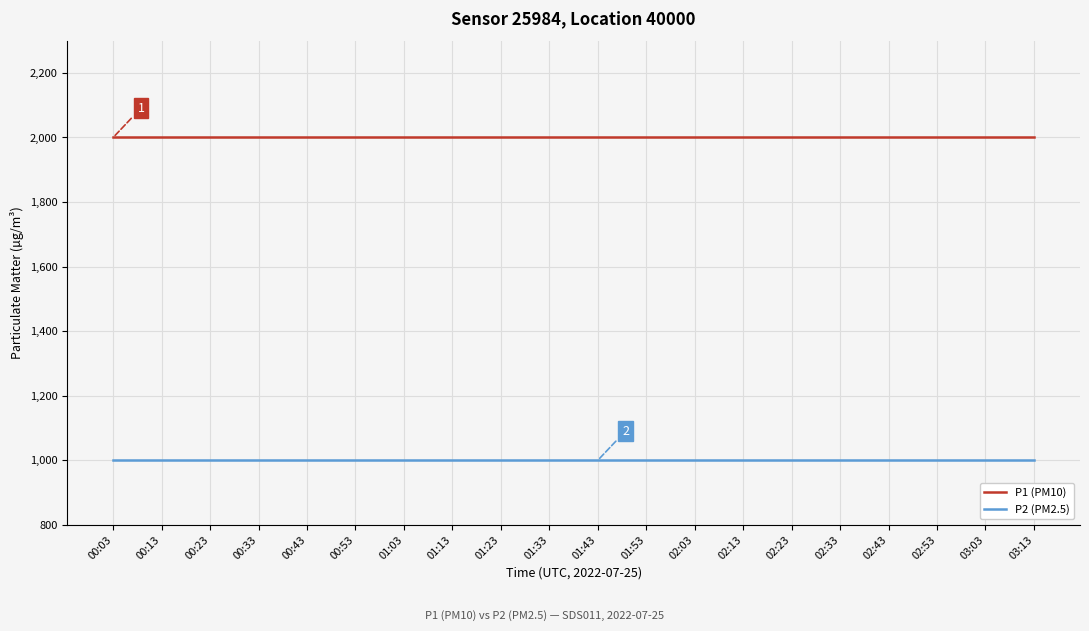

Reading left to right, what are all the values shown in this chart?

P1 (PM10): 1999.9	1999.9	1999.9	1999.9	1999.9	1999.9	1999.9	1999.9	1999.9	1999.9	1999.9	1999.9	1999.9	1999.9	1999.9	1999.9	1999.9	1999.9	1999.9	1999.9
P2 (PM2.5): 999.9	999.9	999.9	999.9	999.9	999.9	999.9	999.9	999.9	999.9	999.9	999.9	999.9	999.9	999.9	999.9	999.9	999.9	999.9	999.9